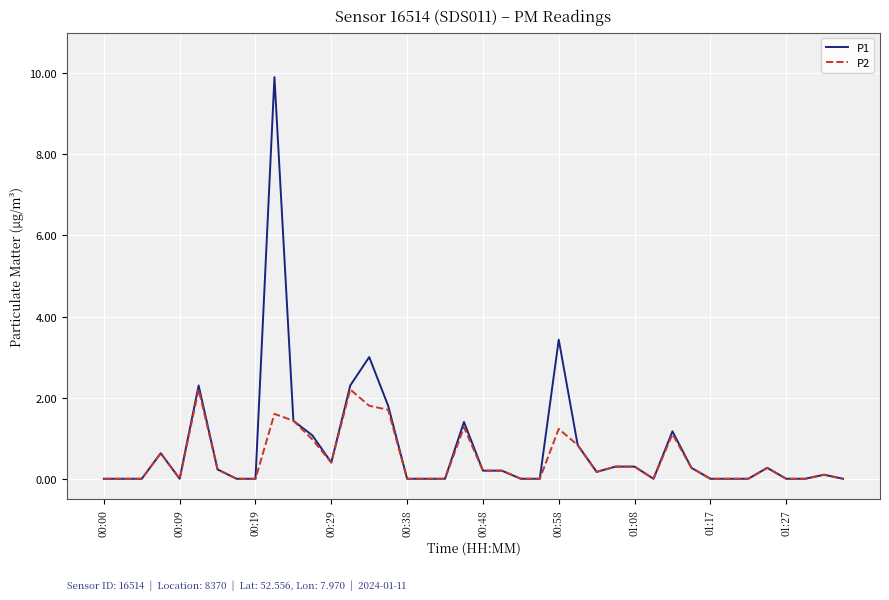

What is the highest value of the P2 series?

2.2